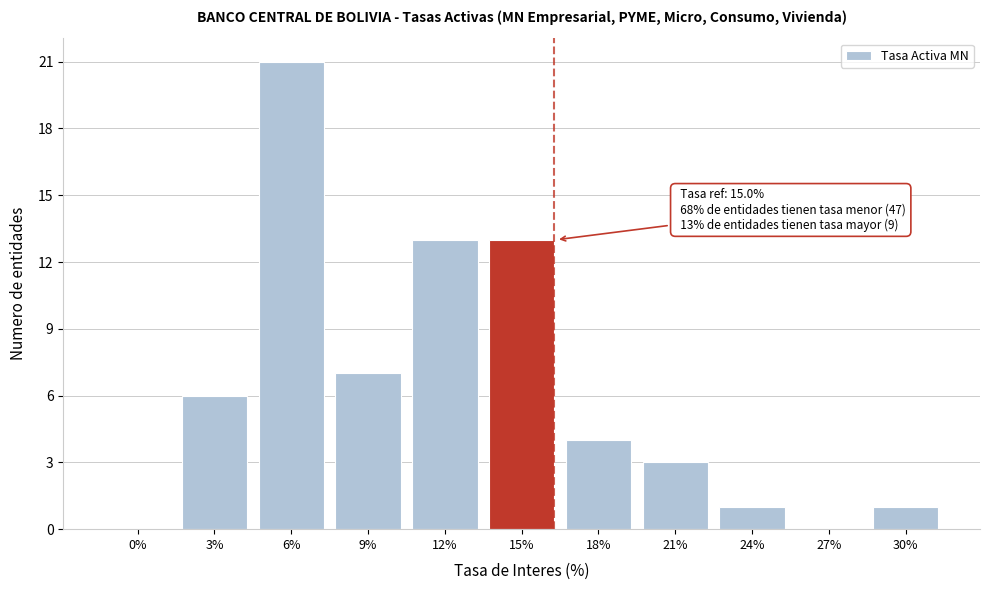

Reading right to left, extract all data points from this chart.

30%=1	27%=0	24%=1	21%=3	18%=4	15%=13	12%=13	9%=7	6%=21	3%=6	0%=0